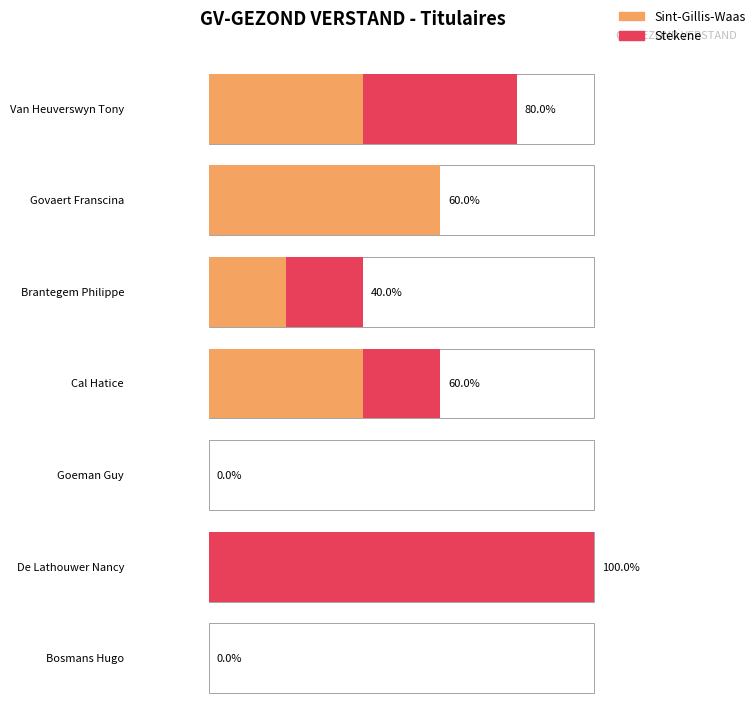

What is the total value across all series at De Lathouwer Nancy?

5